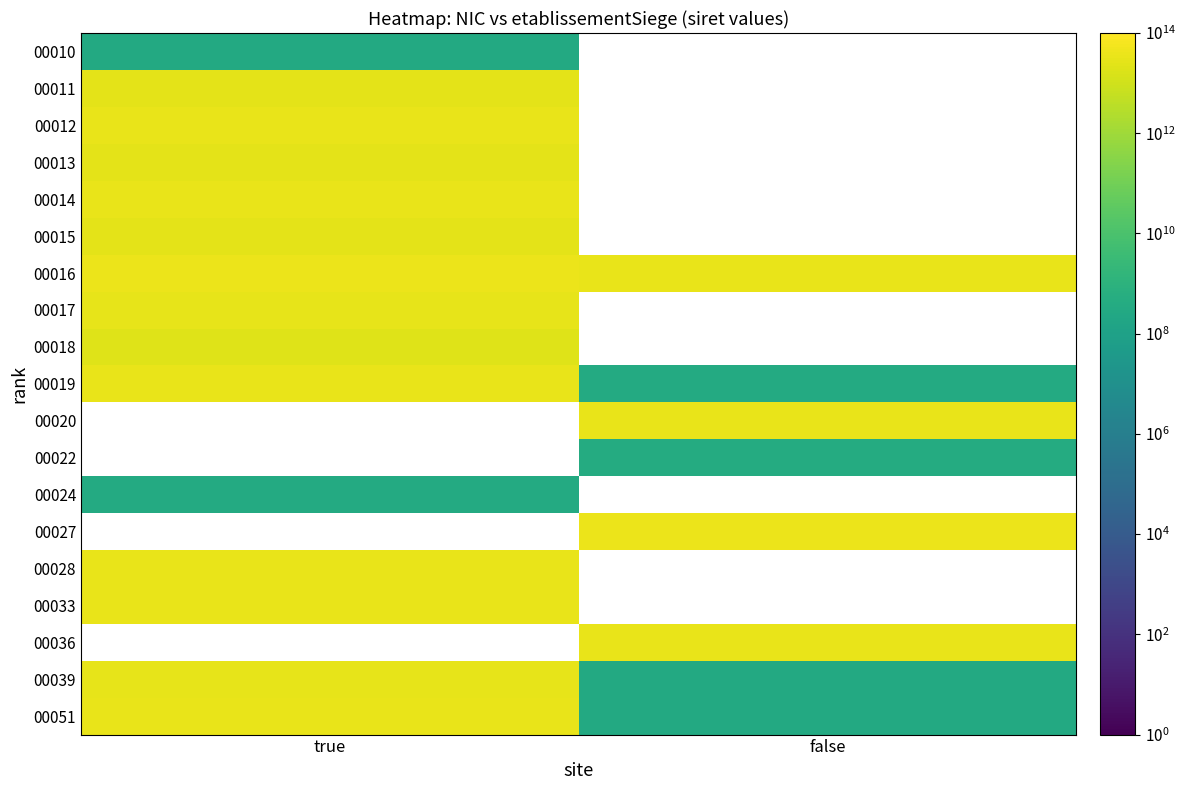

At how many categories does at least one series exceed 23156369538141?

2